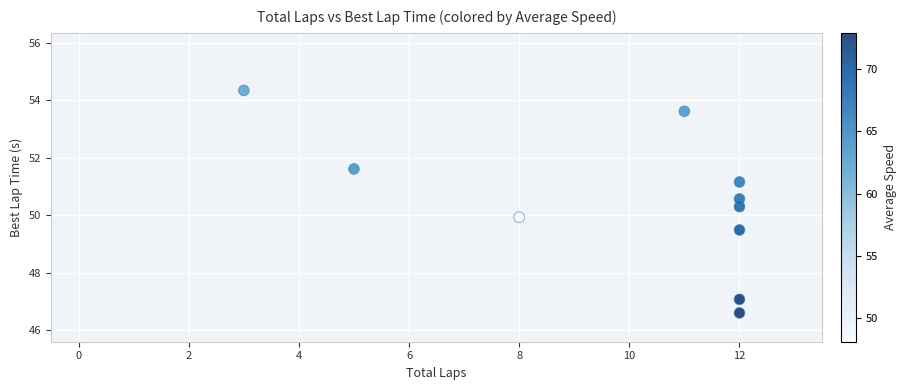

What is the average Y value?

50.5